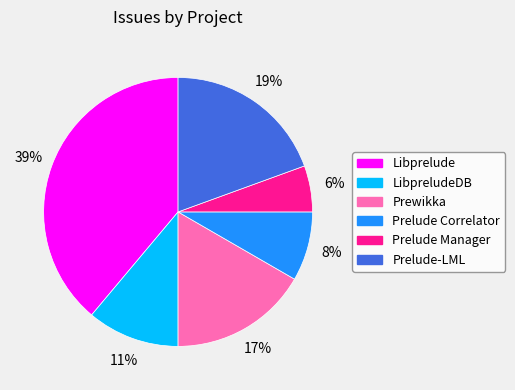

Between Libprelude and Prelude-LML, which is larger?

Libprelude